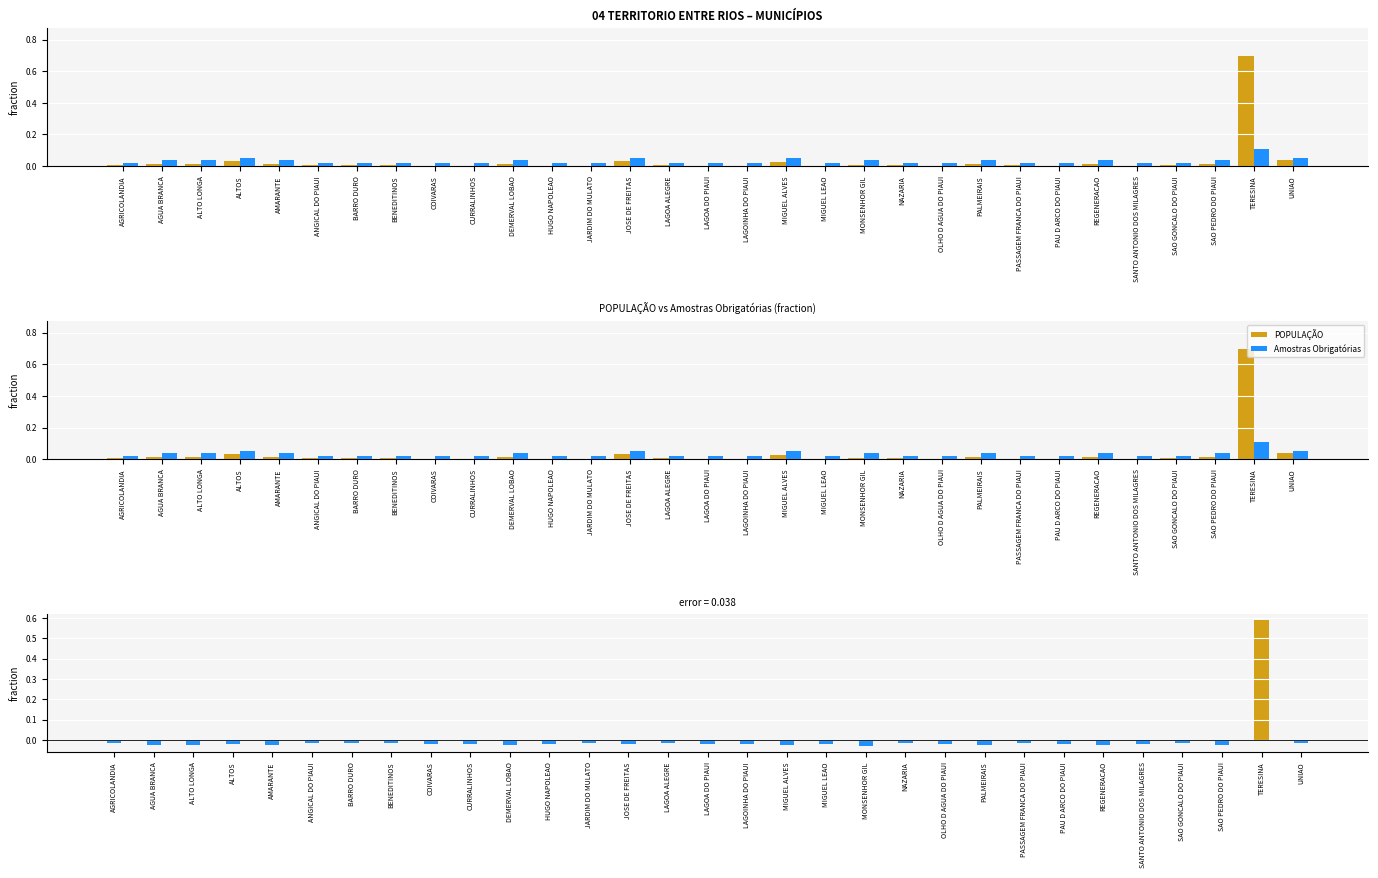

Which series has the widest spread of values?

POPULAÇÃO